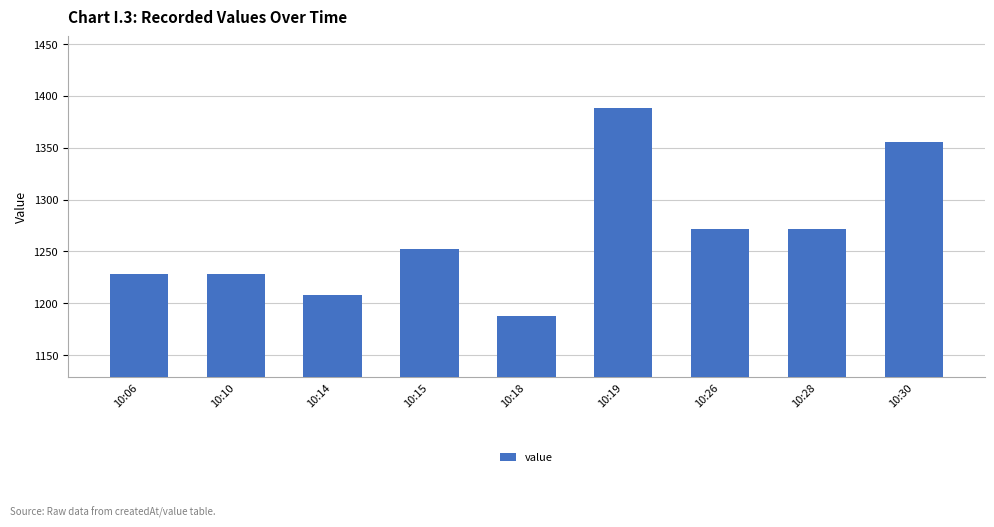

What is the maximum value shown in the chart?

1388